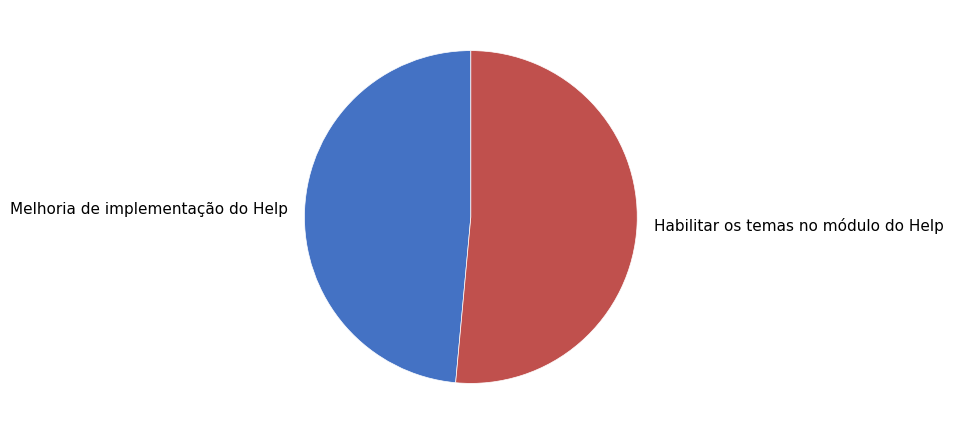

Which slice is the largest?

Habilitar os temas no módulo do Help